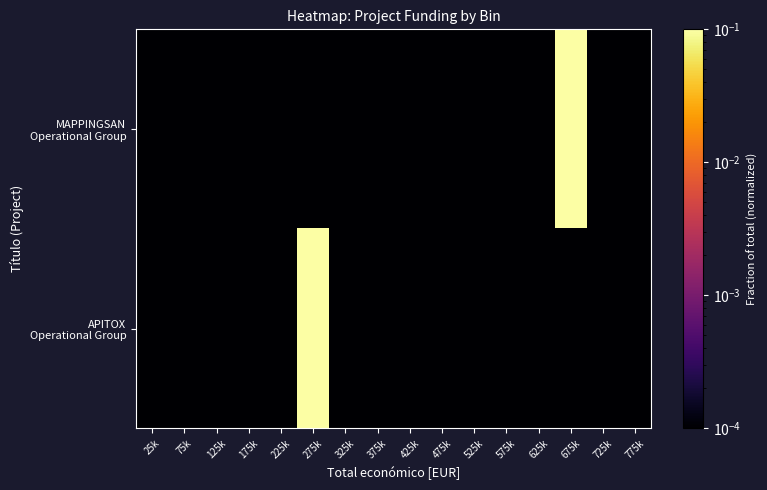

Which series changed the most between 175k and 325k?

APITOX Operational Group